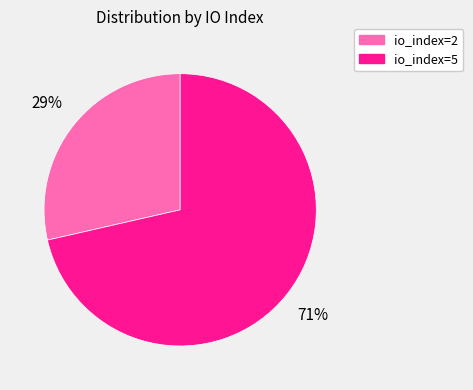

To the nearest percent, what is the average slice percentage?

50%